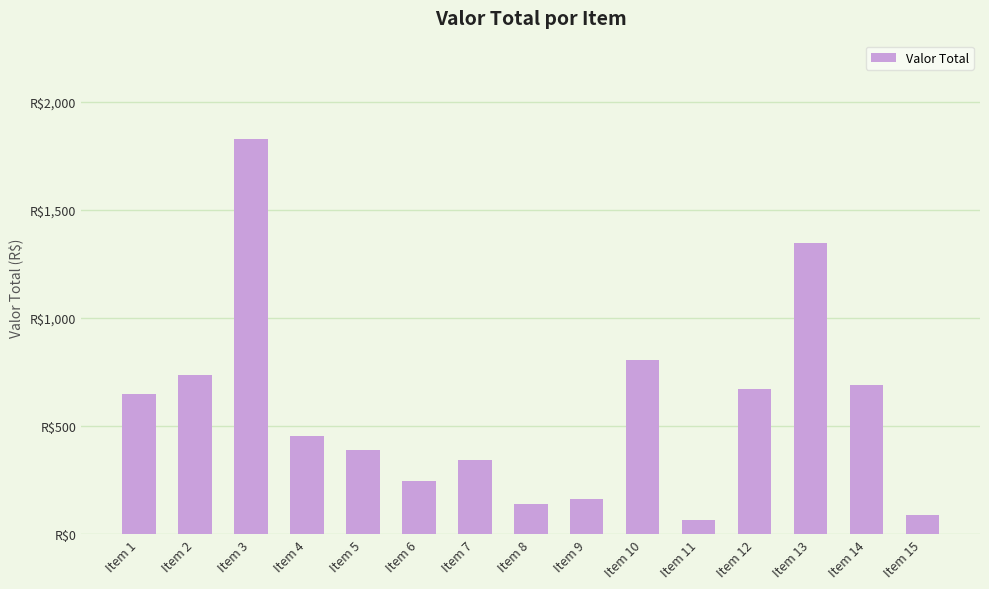

List the labels in order of value, largest first.

Item 3, Item 13, Item 10, Item 2, Item 14, Item 12, Item 1, Item 4, Item 5, Item 7, Item 6, Item 9, Item 8, Item 15, Item 11